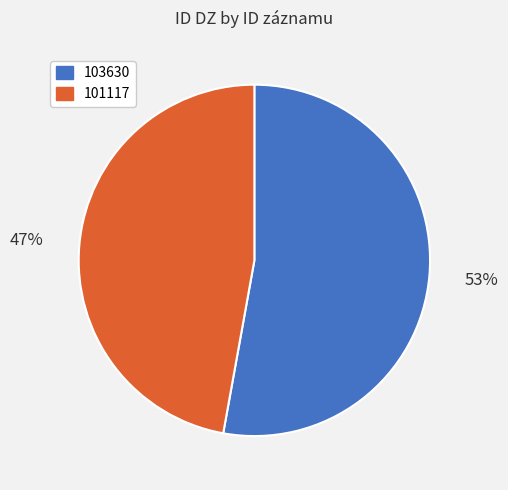

Which slice represents more than half of the pie?

103630